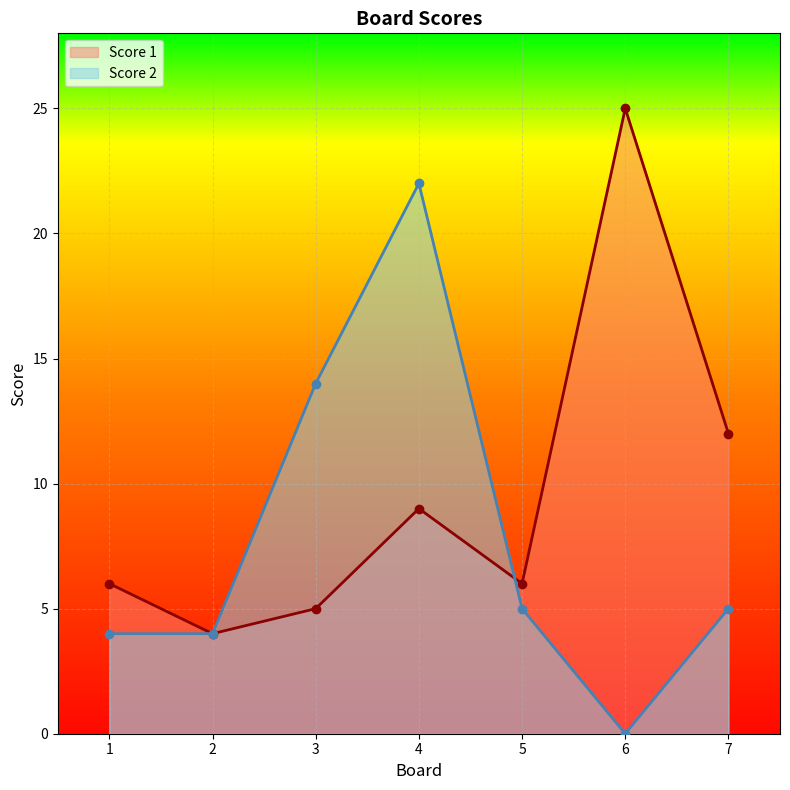

Reading left to right, what are all the values shown in this chart?

Score 1: 1=6	2=4	3=5	4=9	5=6	6=25	7=12
Score 2: 1=4	2=4	3=14	4=22	5=5	6=0	7=5